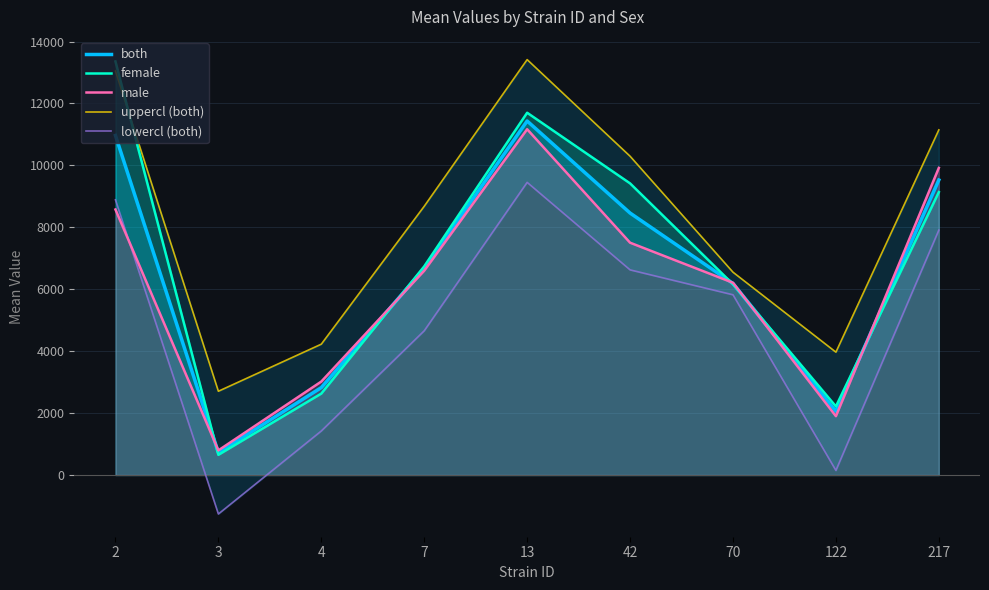

Does the chart display data point markers on the line(s)?

No